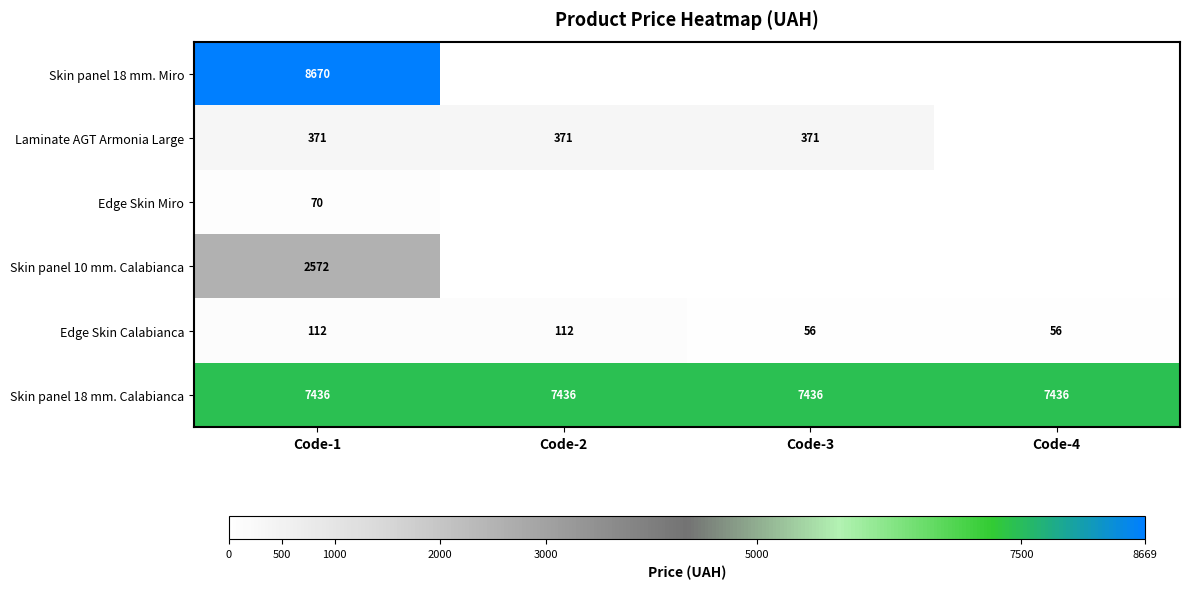

What is the sum of all Edge Skin Calabianca values?

336